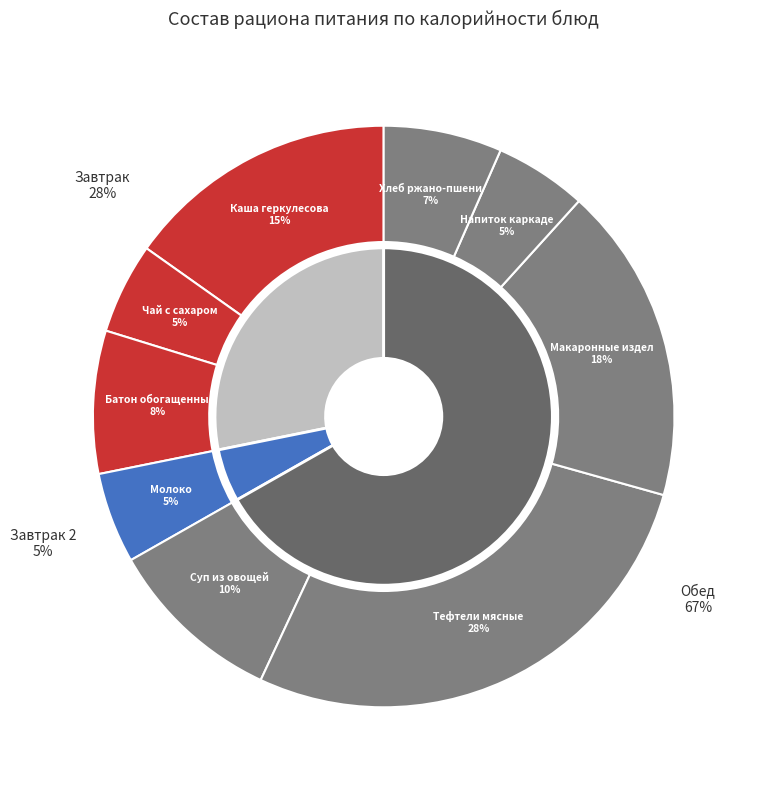

Rank the categories by value from highest to lowest.

Тефтели мясные, Макаронные изделия, Каша геркулесовая, Суп из овощей, Батон обогащенный, Хлеб ржано-пшеничный, Напиток каркаде, Чай с сахаром, Молоко